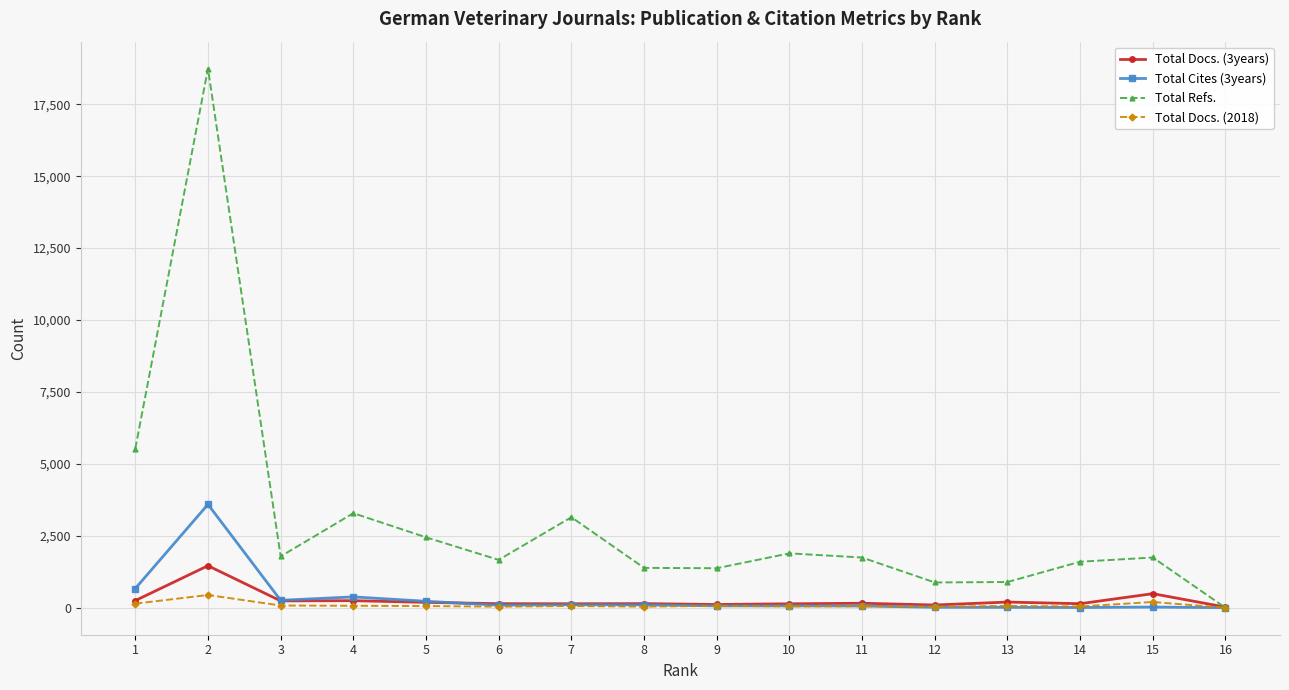

At how many categories does at least one series exceed 7142?

1